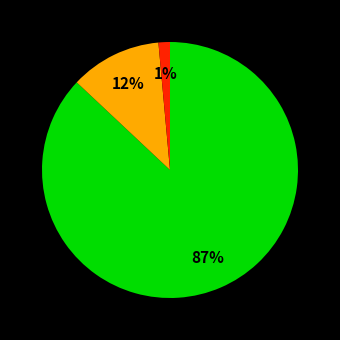

To the nearest percent, what is the difference between the largest and smallest slice percentages?

86%